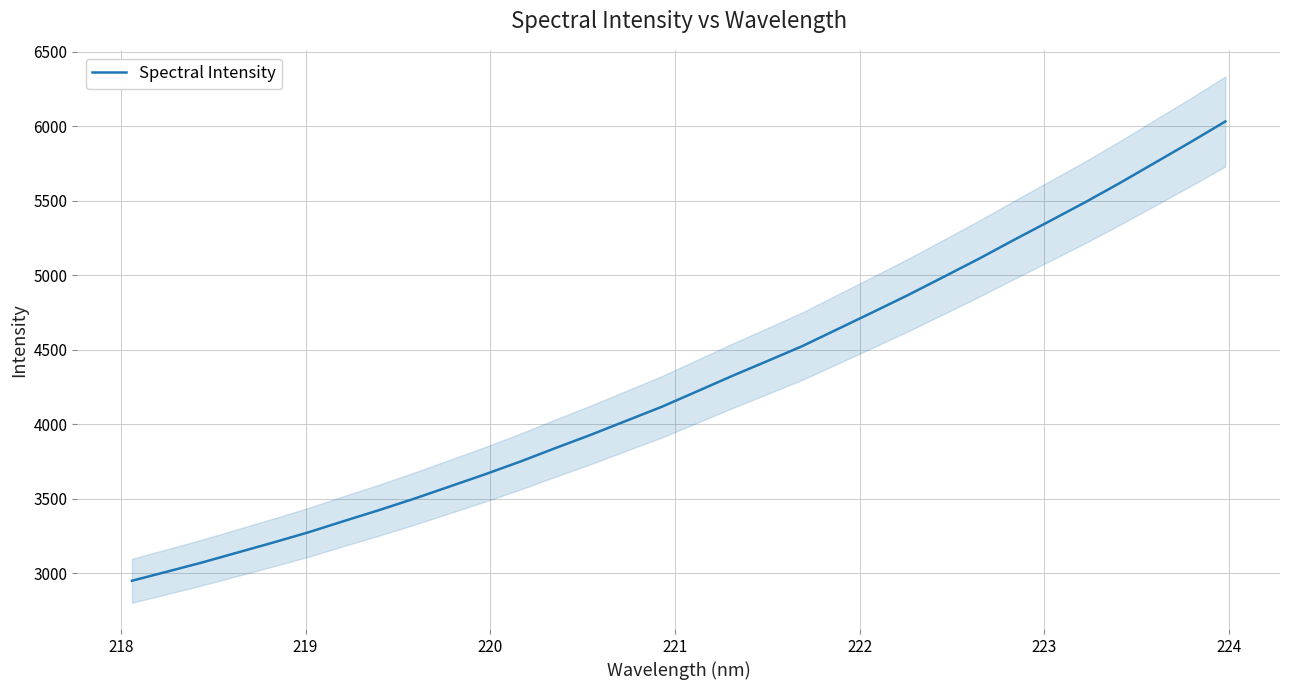

Does the chart have visible grid lines?

Yes